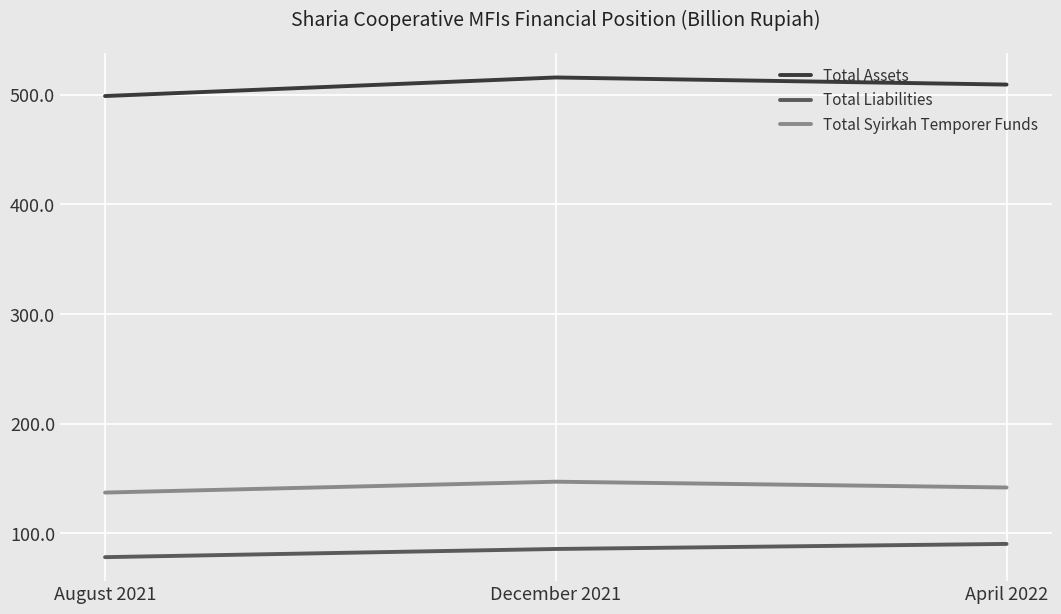

Where is Total Syirkah Temporer Funds nearest to the value 142?

April 2022